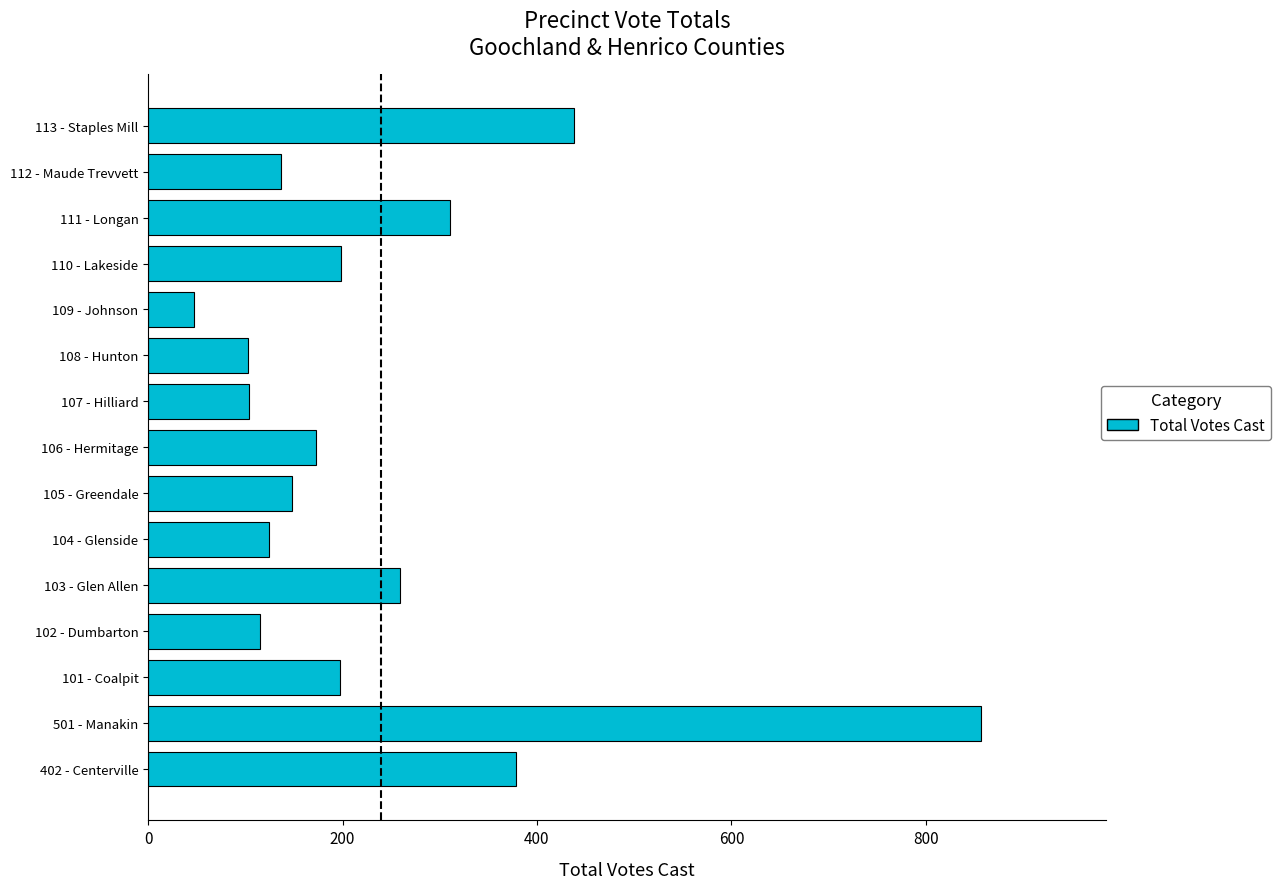

What is the difference between the maximum and minimum values?

810